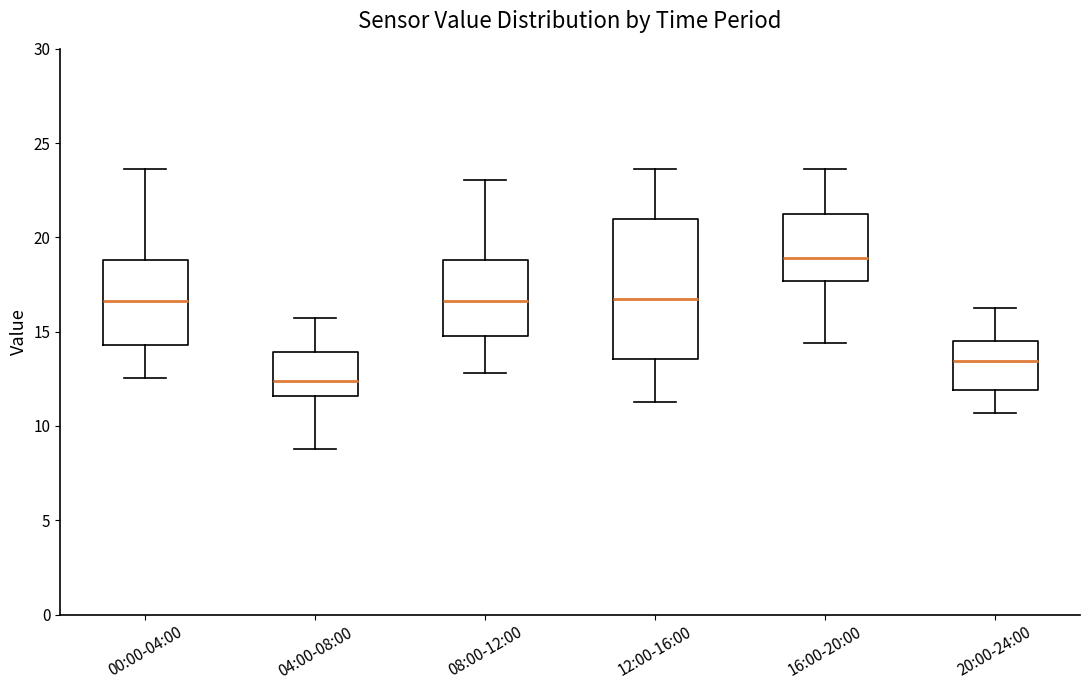

Reading left to right, read every box against the y-axis: the position of its median line, the range the box covers, and the ends of its whiskers. The values are not printed on the chart, so give them approximately, as read against the axis.

00:00-04:00: median 16.5, box 14.5 to 19.0, whiskers 12.5 to 23.5
04:00-08:00: median 12.5, box 11.5 to 14.0, whiskers 9.0 to 15.5
08:00-12:00: median 16.5, box 15.0 to 19.0, whiskers 13.0 to 23.0
12:00-16:00: median 16.5, box 13.5 to 21.0, whiskers 11.5 to 23.5
16:00-20:00: median 19.0, box 17.5 to 21.0, whiskers 14.5 to 23.5
20:00-24:00: median 13.5, box 12.0 to 14.5, whiskers 10.5 to 16.0